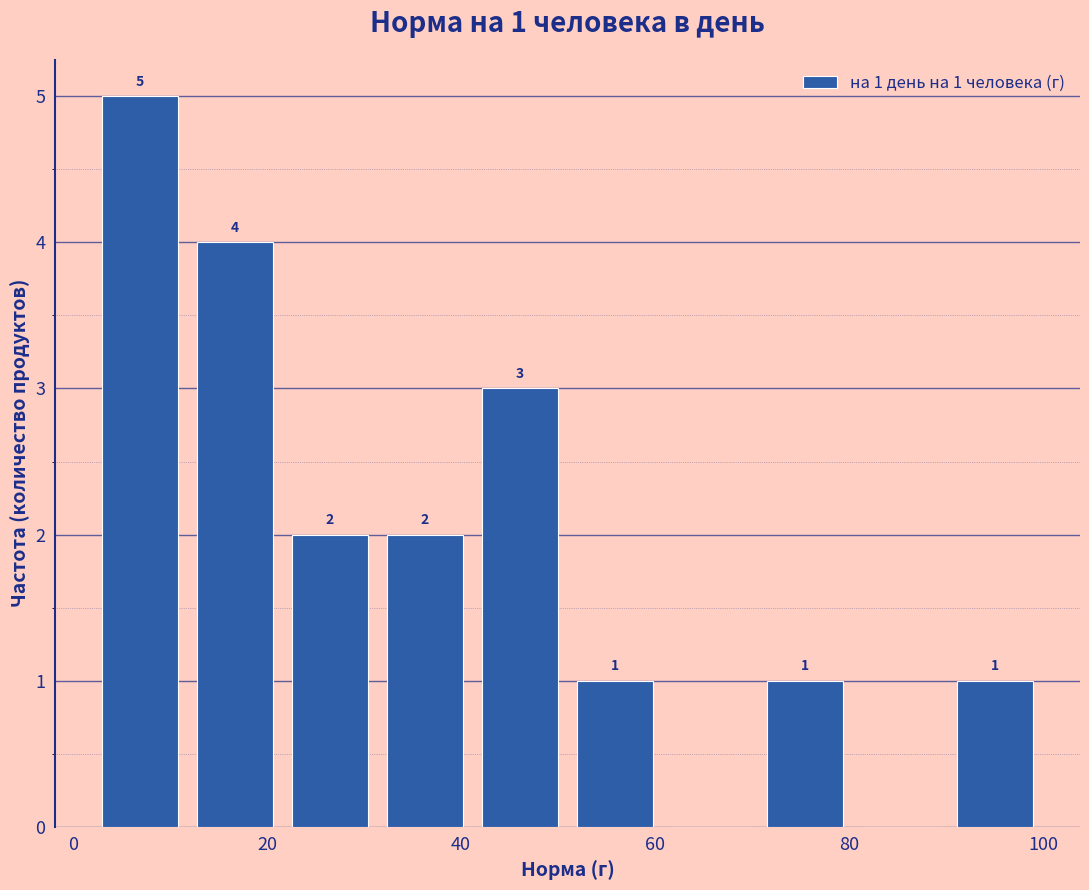

Over which range of the x-axis is the bar tallest?

2.0 to 11.8